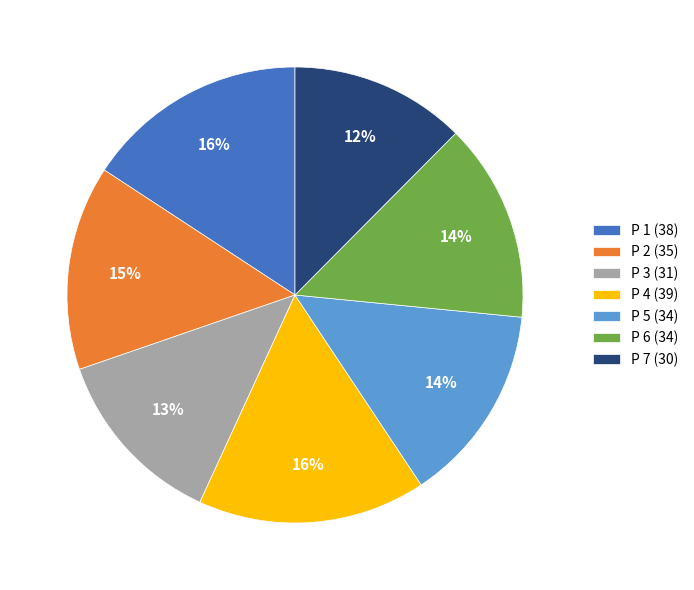

Does any single category account for the majority?

No